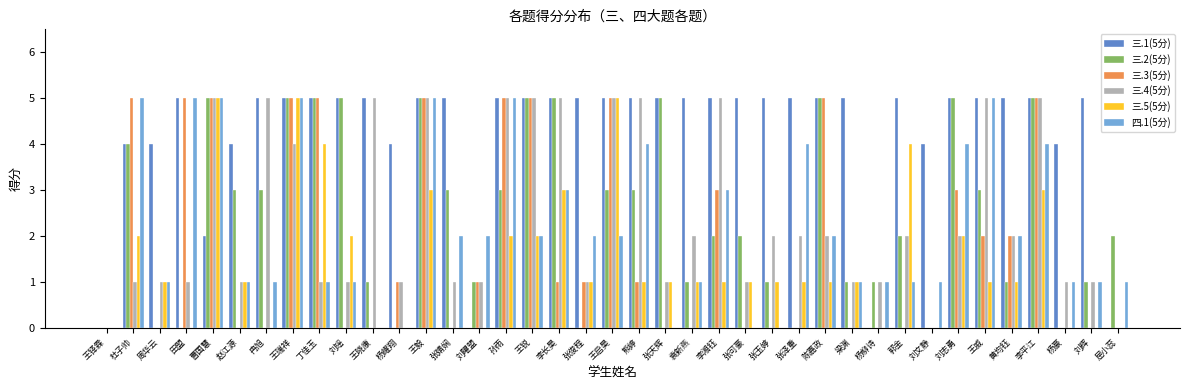

The value of 三.4(5分) at 丁佳玉 is 1. True or false?

True